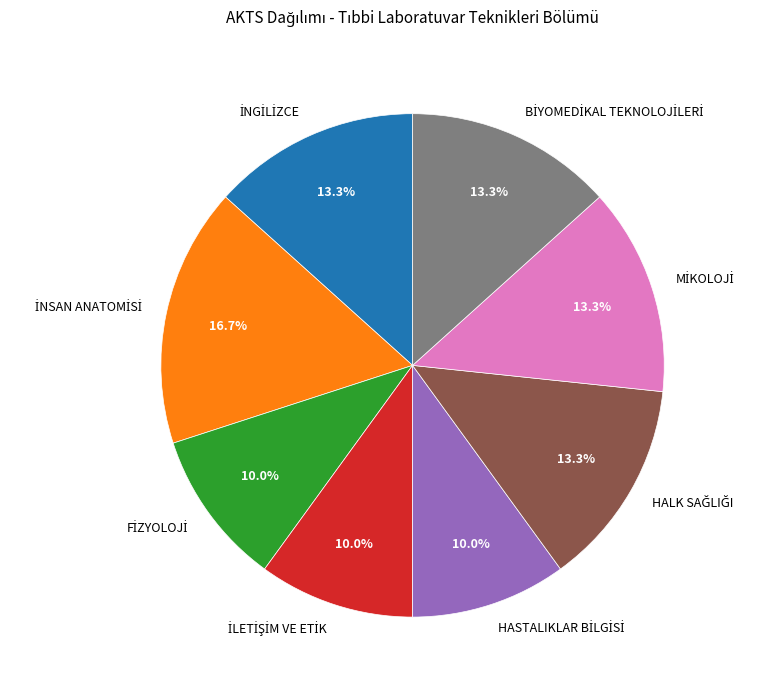

Is there any slice that represents more than half of the pie?

No